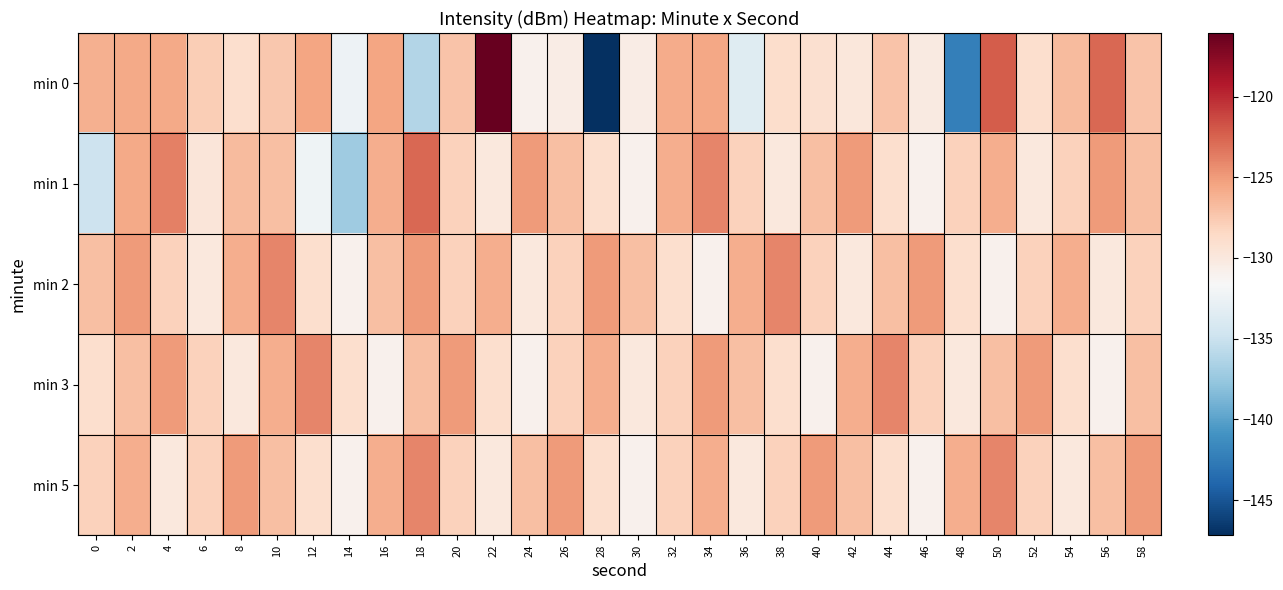

Rank the series at 12 from lowest to highest value.

min 1, min 2, min 5, min 0, min 3